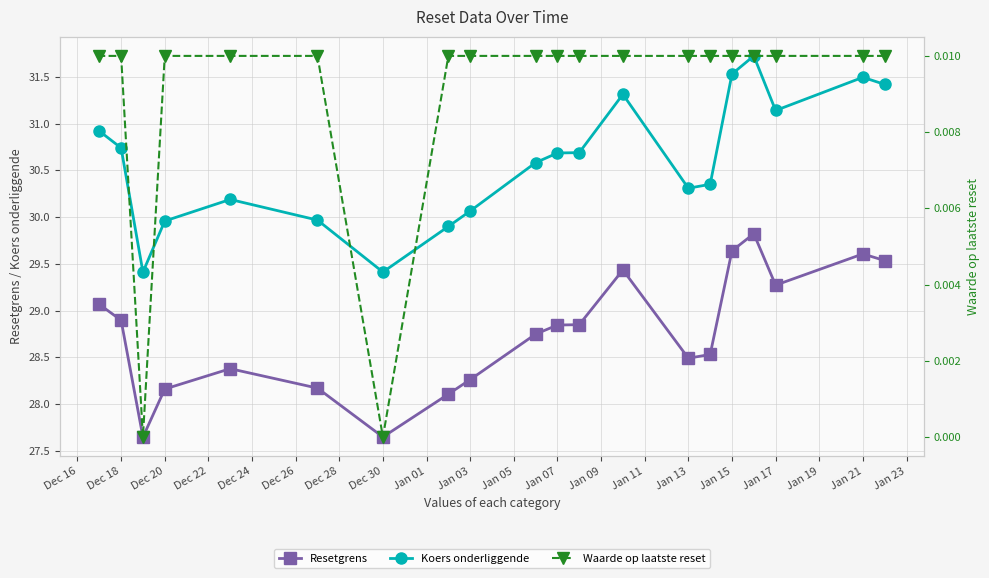

The Resetgrens series shows 15.9 at Jan 21. True or false?

False